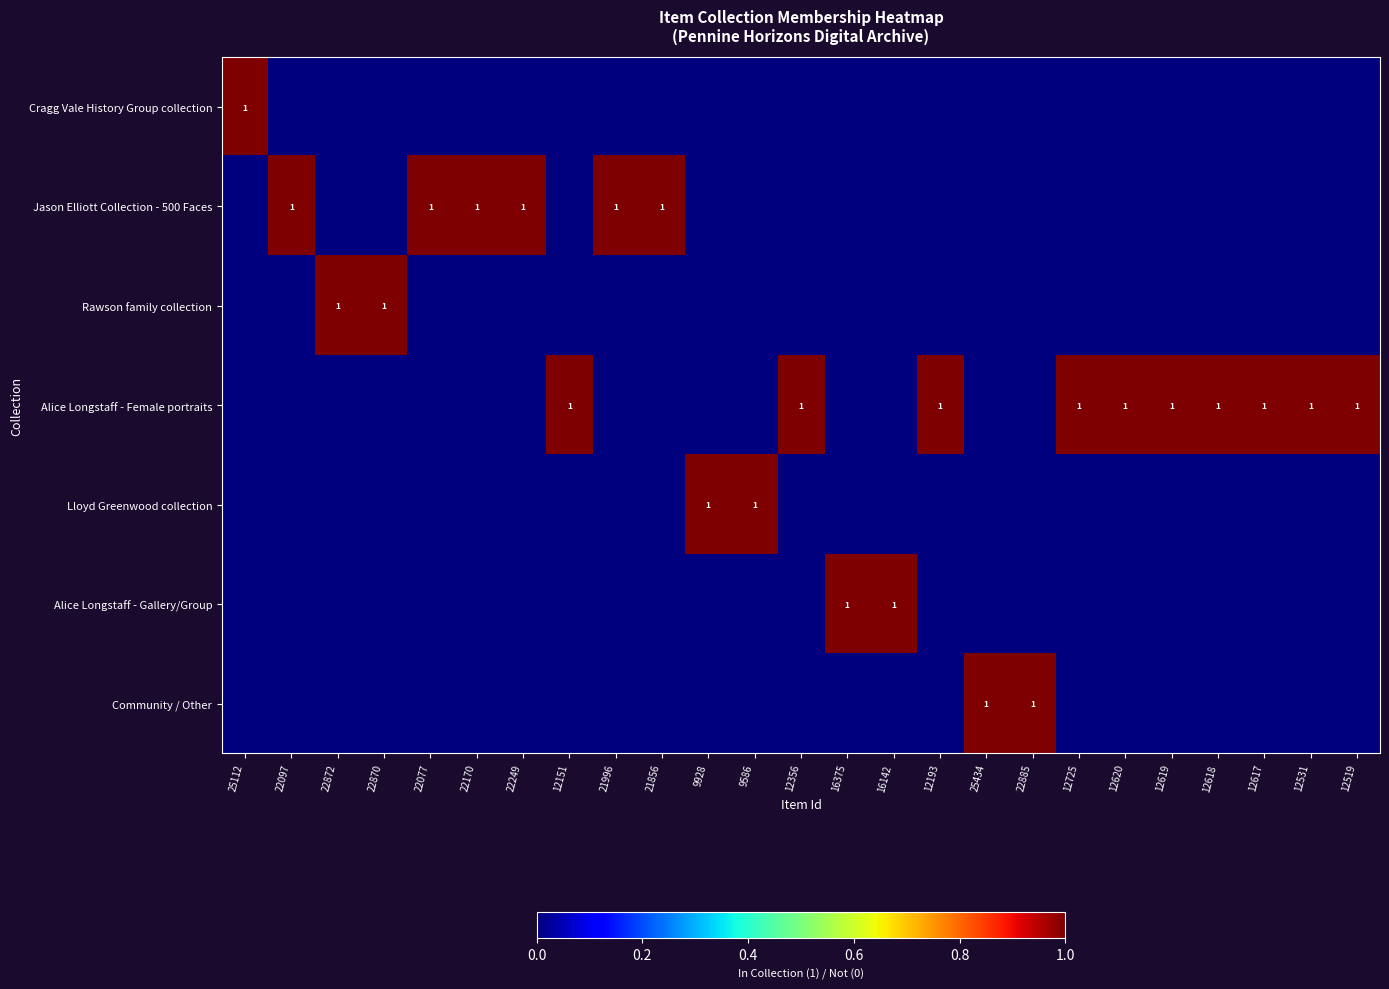

The value of Jason Elliott Collection - 500 Faces at 21856 is 1. True or false?

True